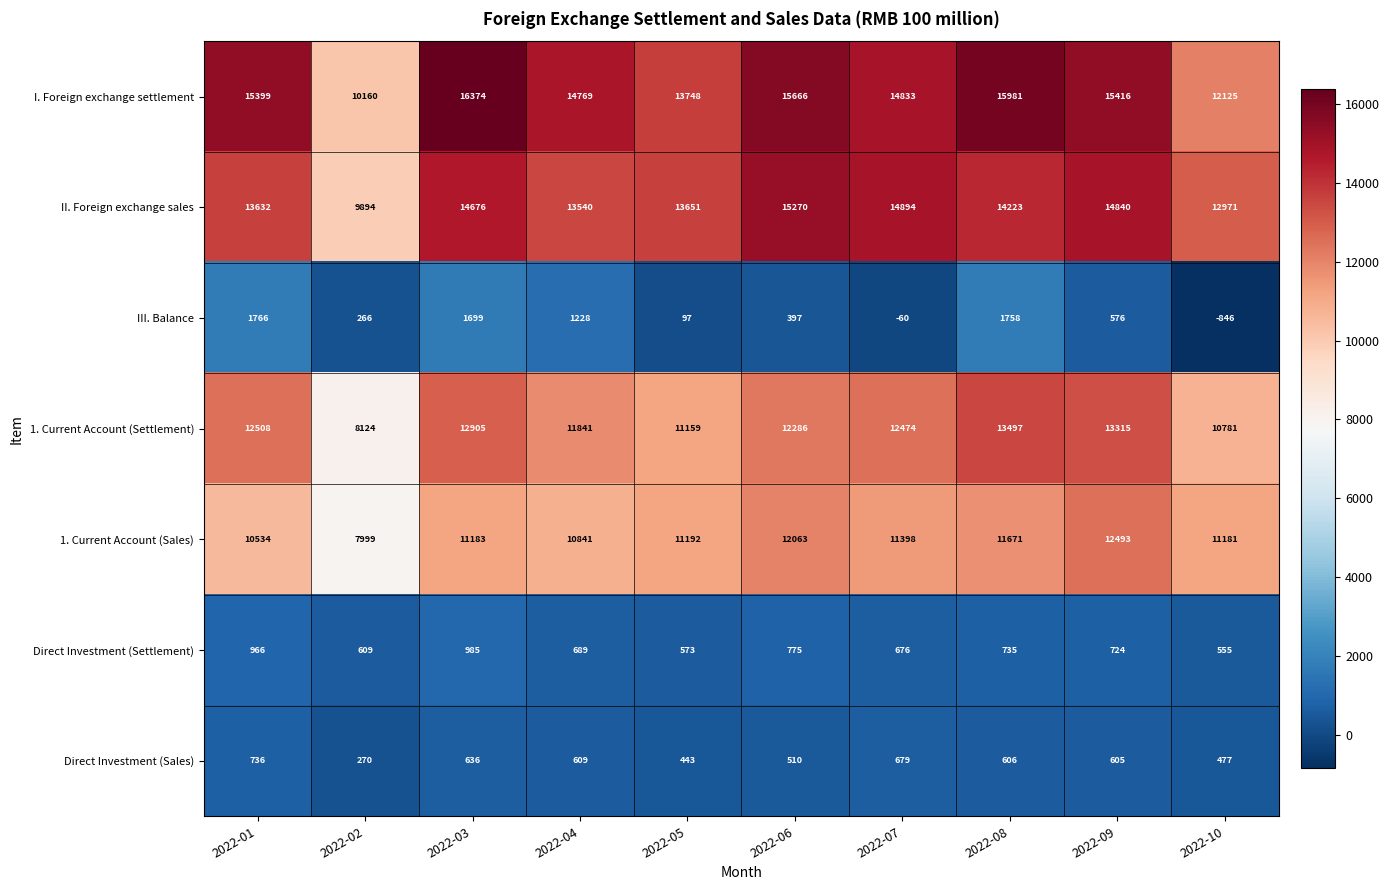

Which category has the lowest value across all series?

2022-10